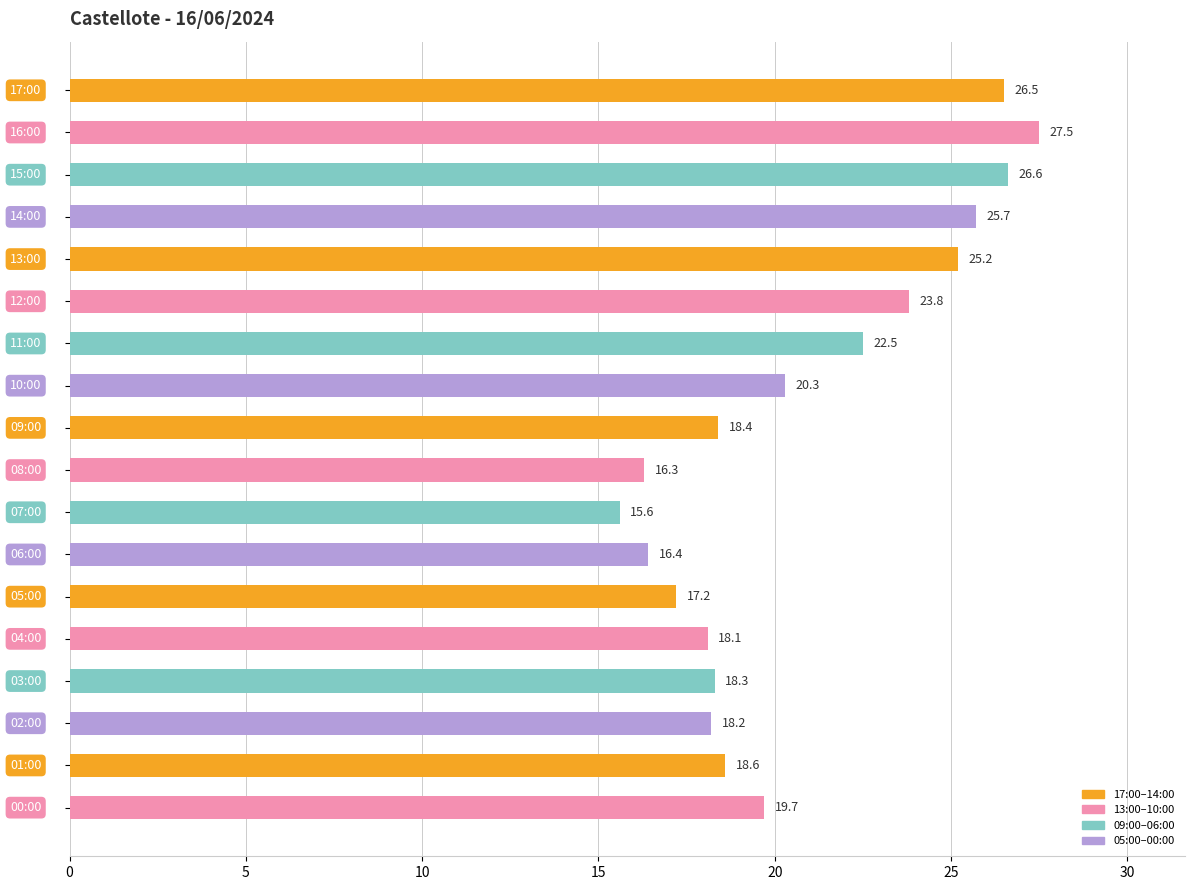

What is the greatest value displayed?

27.5